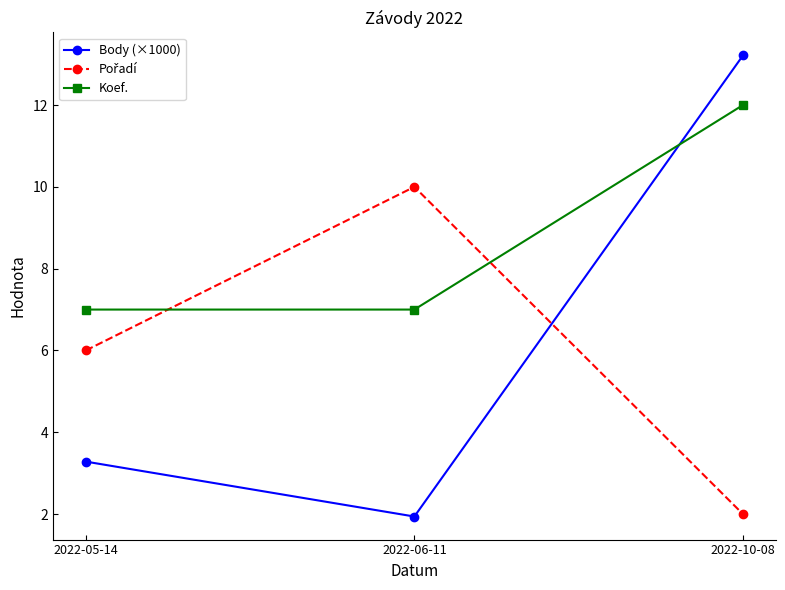

At which category is the sum across all series the highest?

2022-10-08